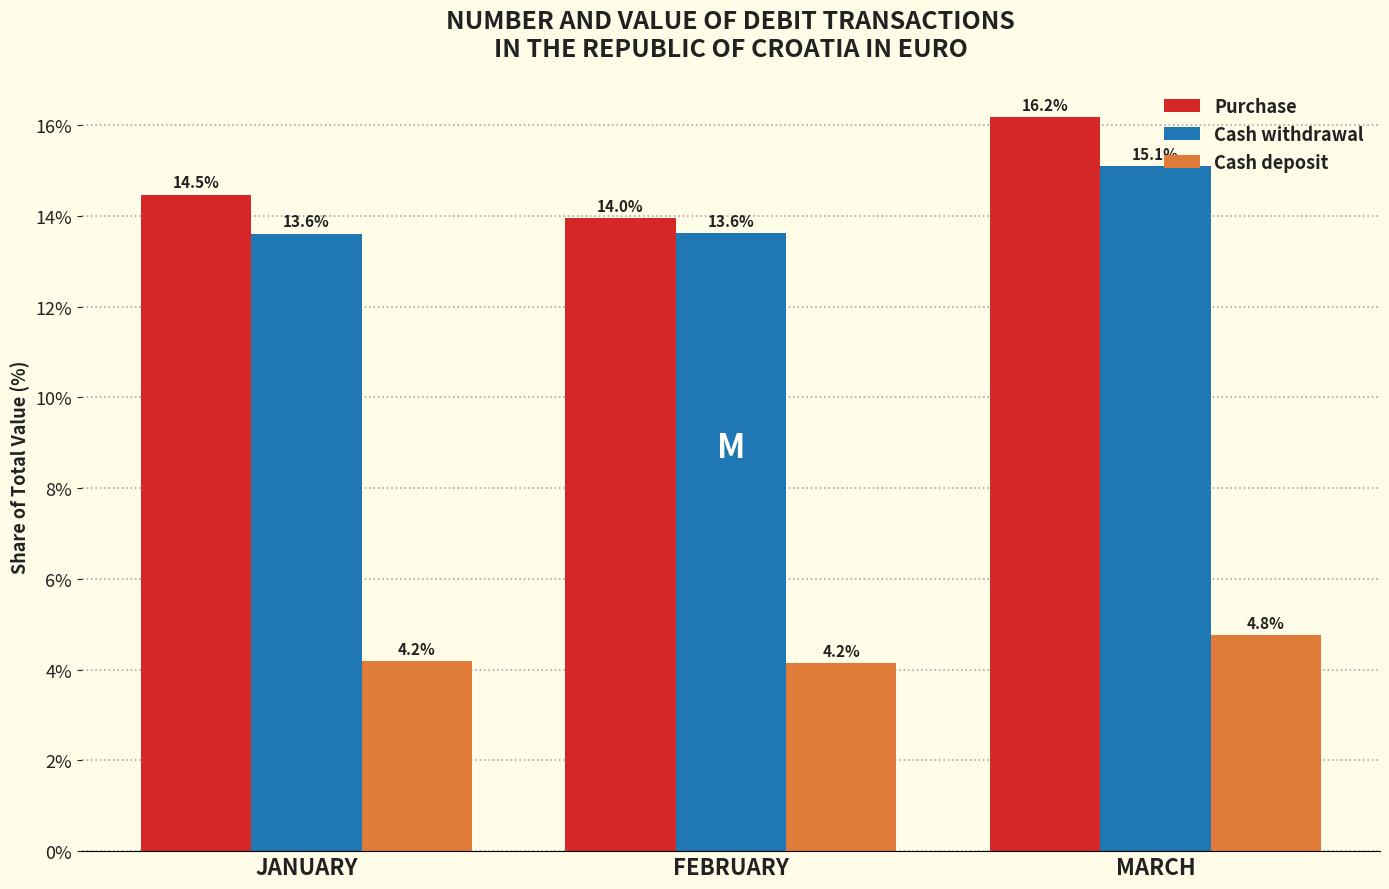

Reading left to right, transcribe all the data shown in this chart.

Purchase: 14.5	14.0	16.2
Cash withdrawal: 13.6	13.6	15.1
Cash deposit: 4.2	4.2	4.8